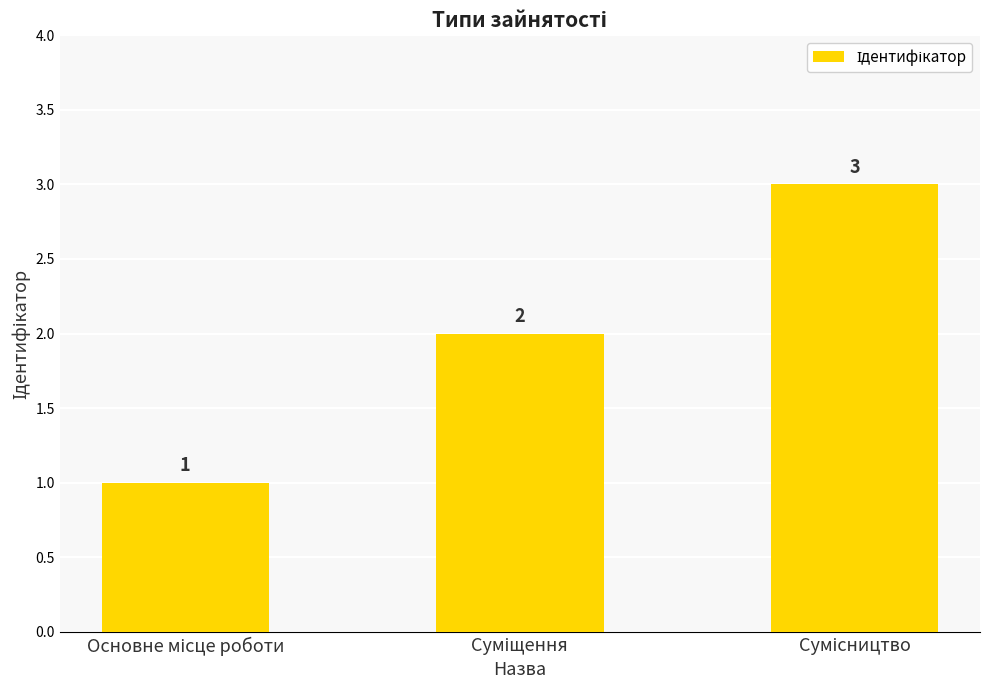

What is the sum of all values?

6